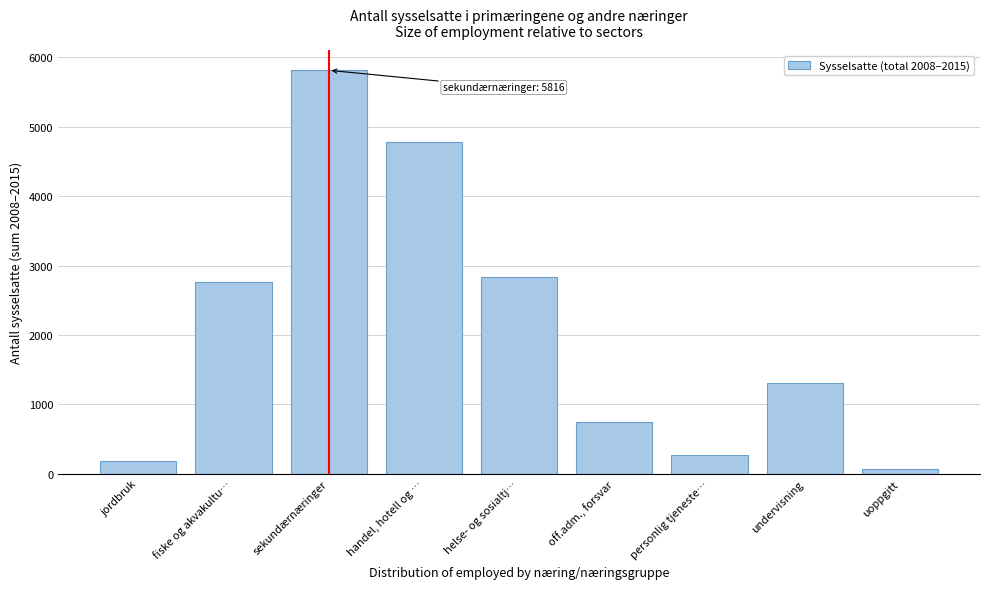

Reading left to right, what are all the values shown in this chart?

jordbruk=185	fiske og akvakultu…=2760	sekundærnæringer=5816	handel, hotell og …=4789	helse- og sosialtj…=2830	off.adm., forsvar=747	personlig tjeneste…=270	undervisning=1315	uoppgitt=70